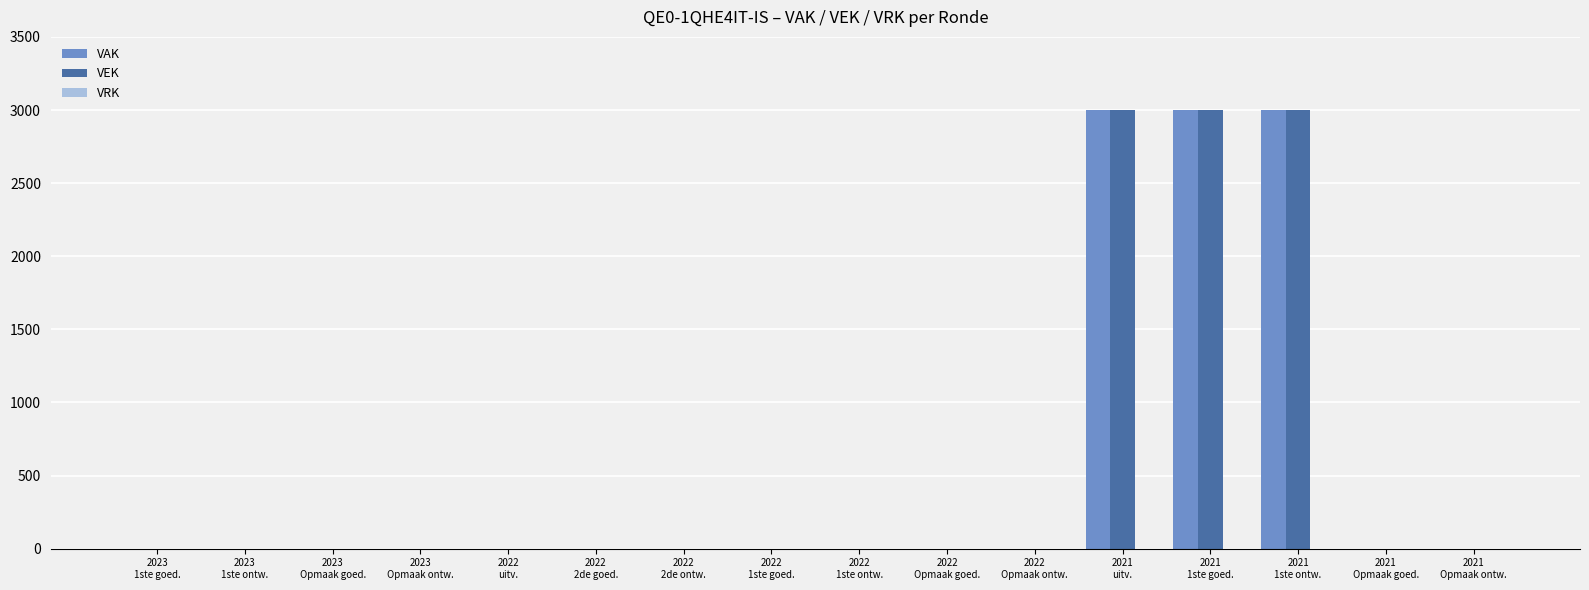

What is the highest value of the VAK series?

3000